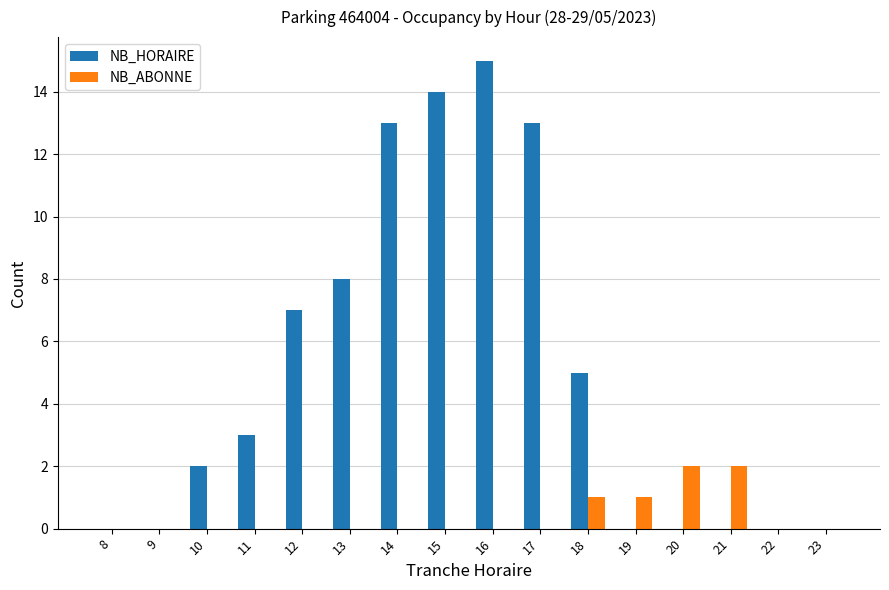

Is the value of NB_ABONNE at 23 greater than the value of NB_HORAIRE at 14?

No